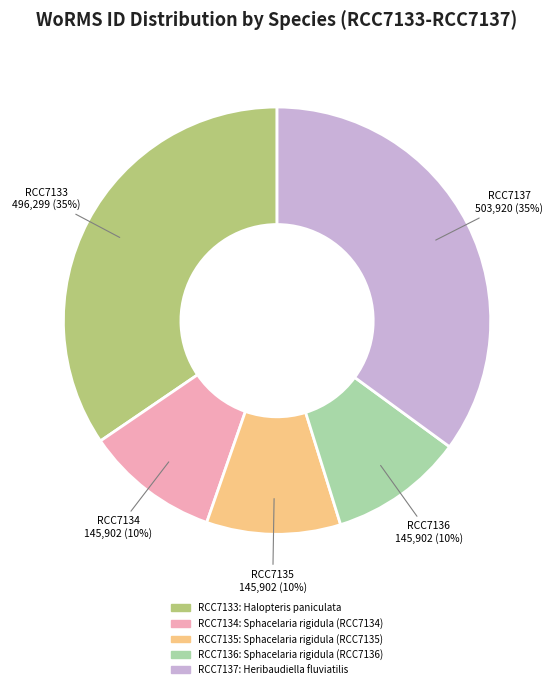

Approximately how many times larger is the value at RCC7133 compared to RCC7137?

1.0